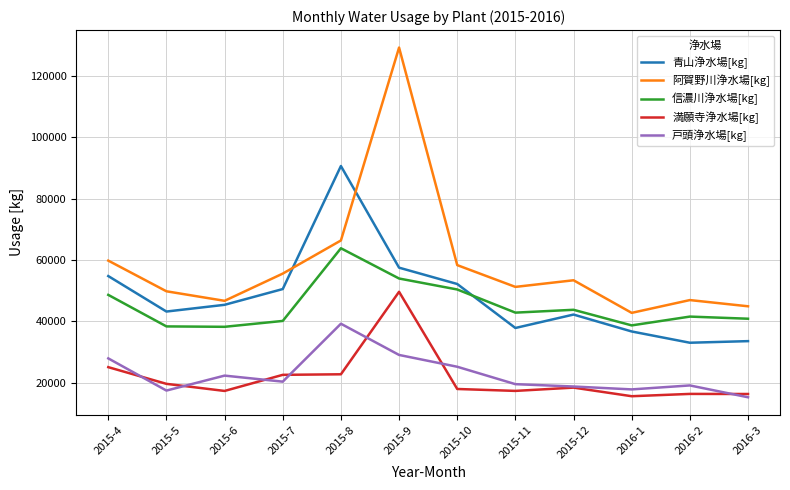

How many interior local peaks does the 阿賀野川浄水場[kg] series have?

3